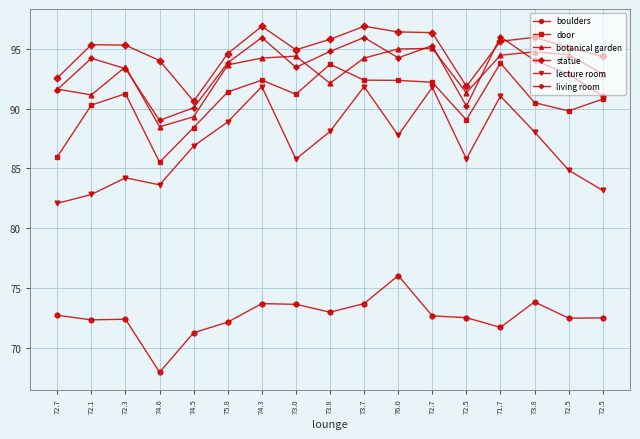

What is the sum of all lecture room values?

1478.7